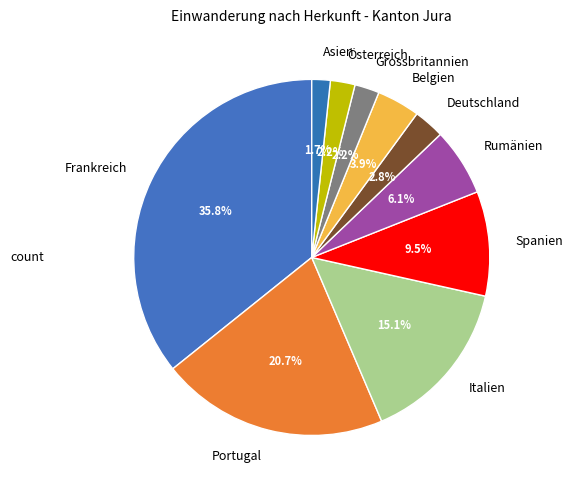

How many segments does this pie chart have?

10